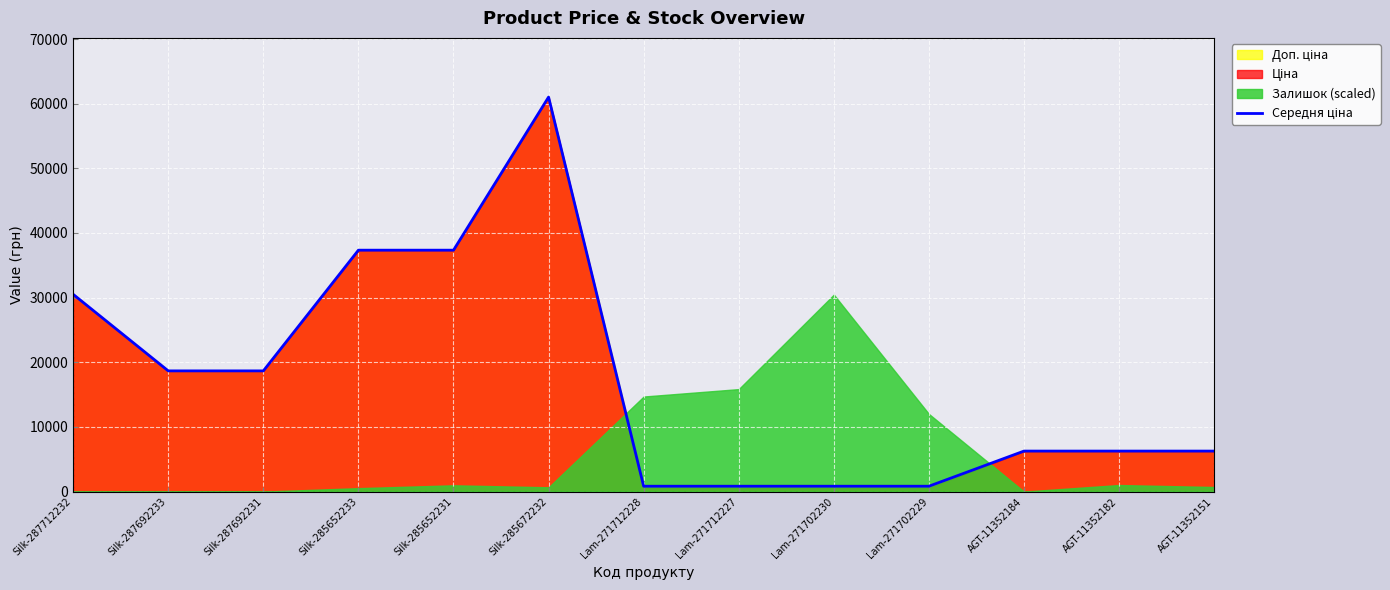

Is it true that the value at AGT-11352151 is 10398.2?

False